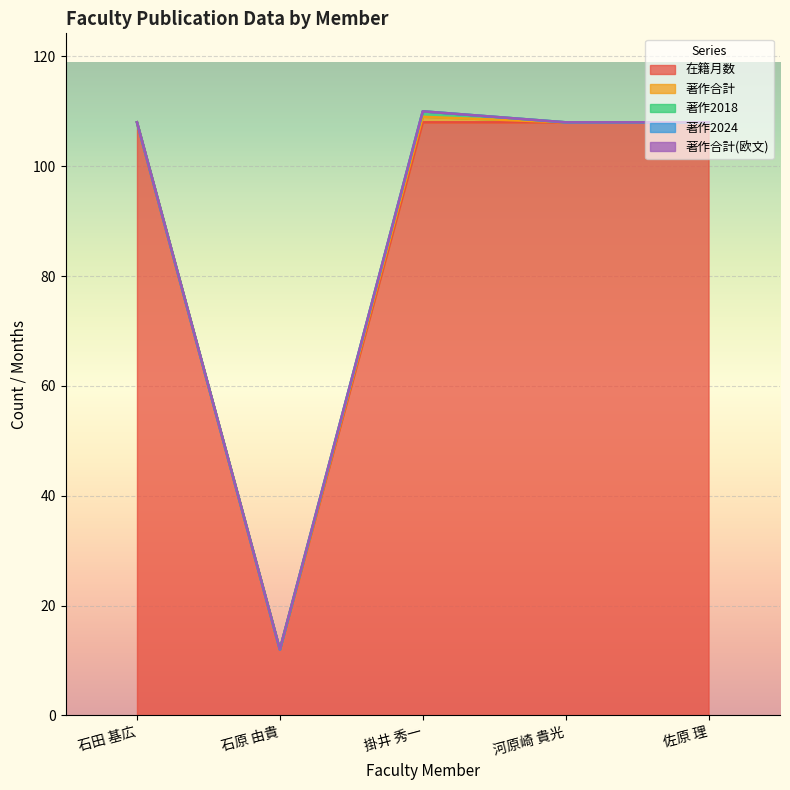

How many lines are shown in the chart?

5